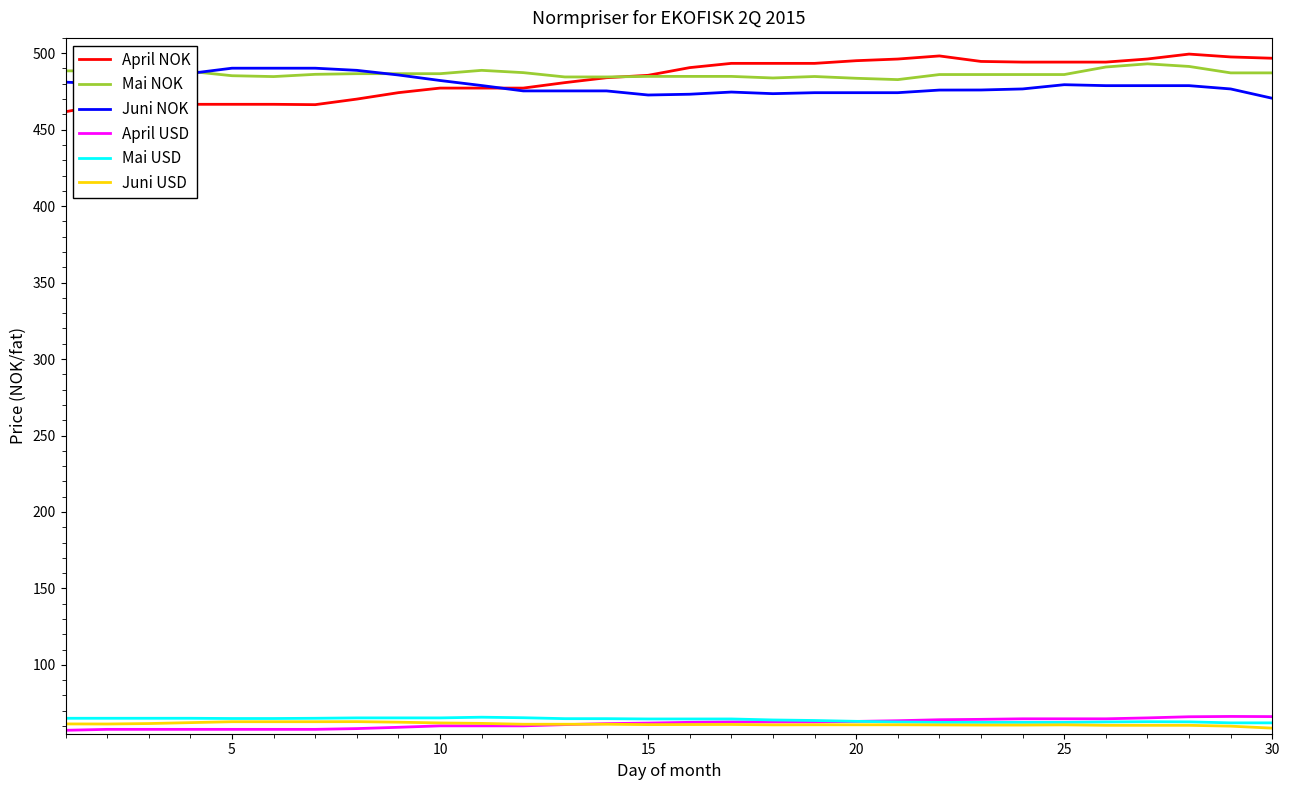

True or false: Juni NOK and Juni USD intersect in this chart.

False